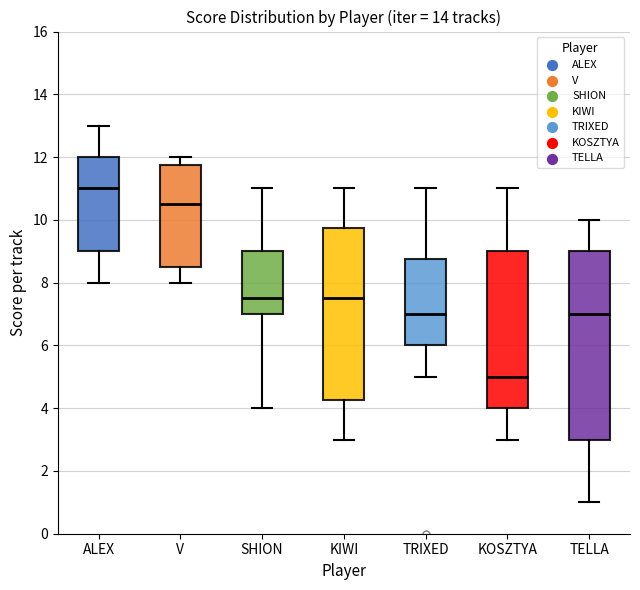

Where does the lower whisker of the box for ALEX end on the y-axis? The values are not printed on the chart, so give them approximately, as read against the axis.

8.0